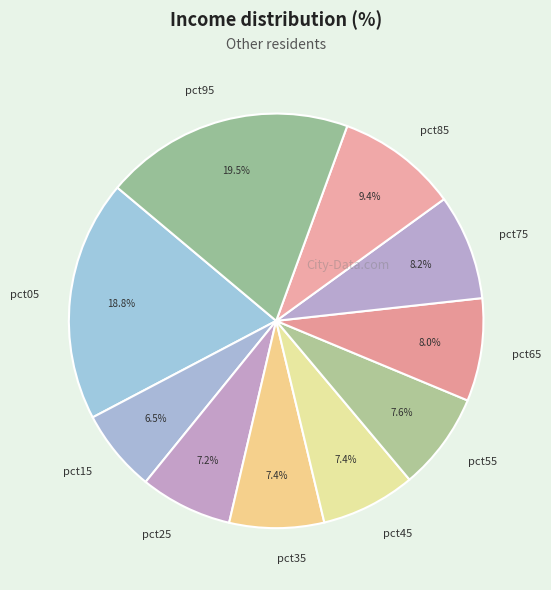

How many slices are in this pie chart?

10